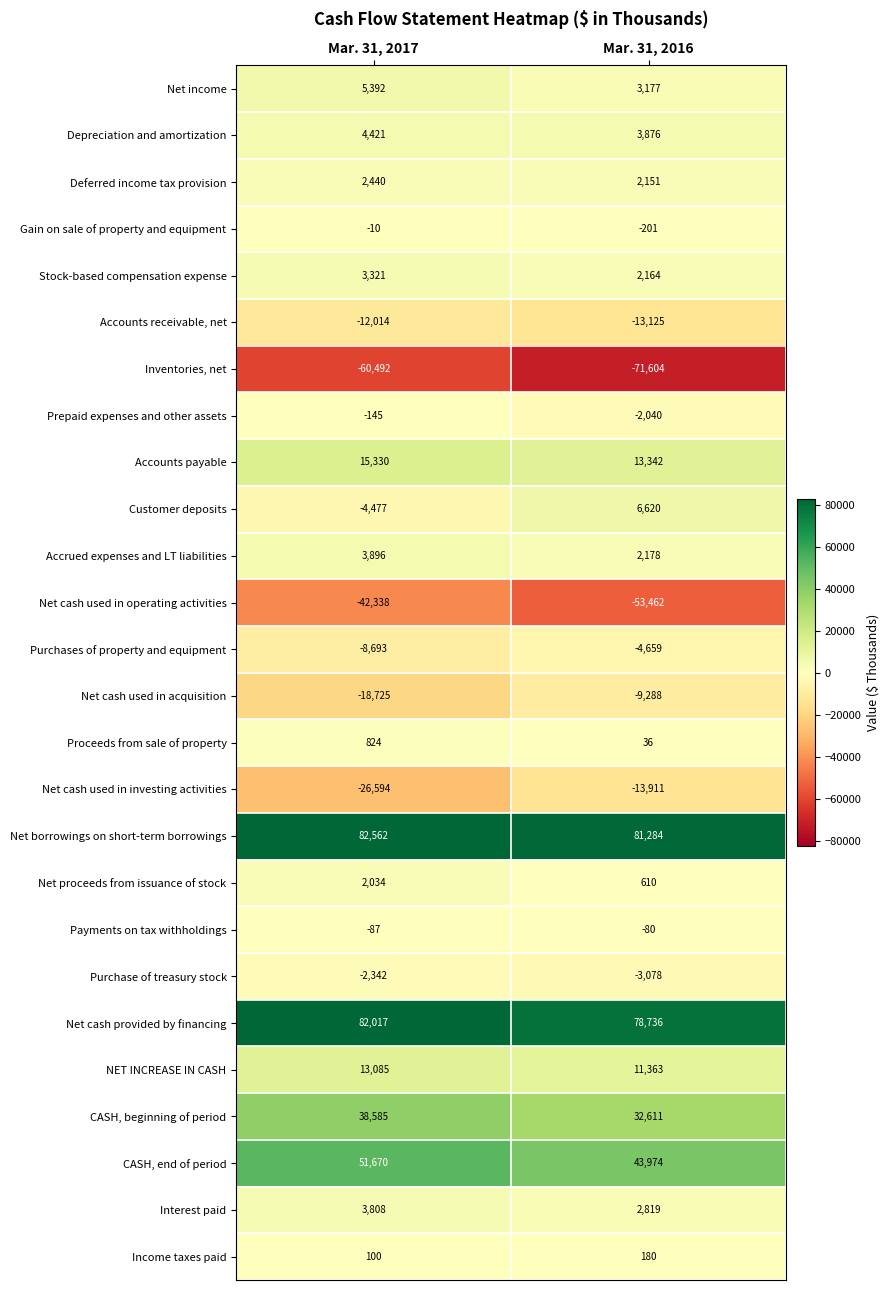

What is the average value of the Net cash used in investing activities series?

-20252